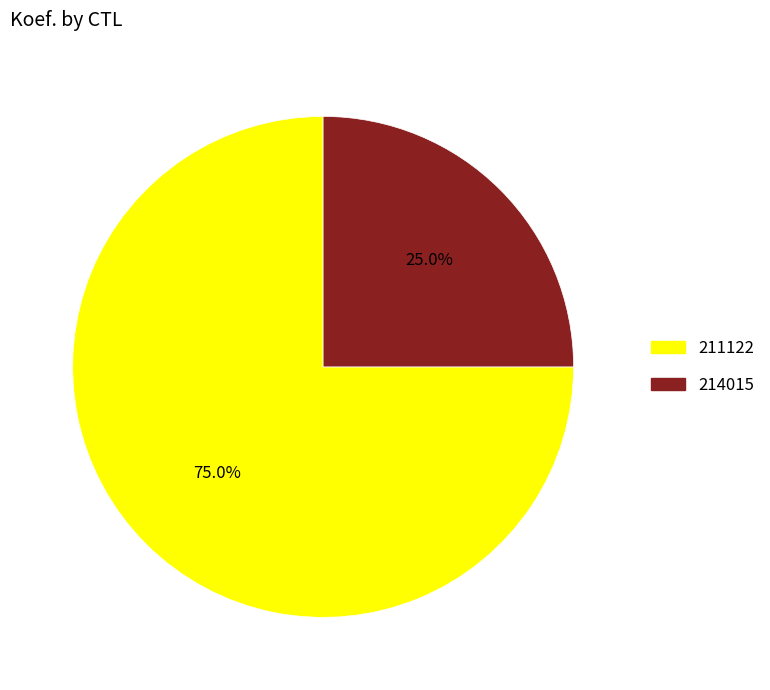

Combined, what portion of the pie is 214015 and 211122?

100.0%